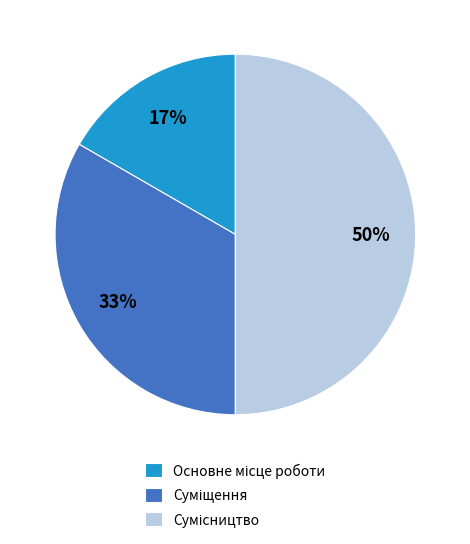

To the nearest percent, what is the average slice percentage?

33%